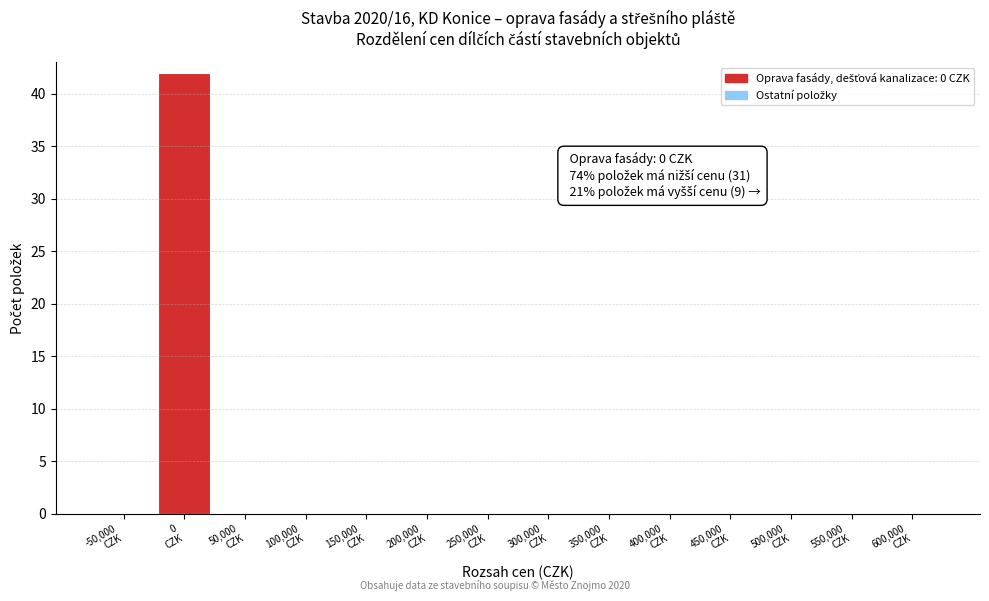

What is the sum of all values?

42